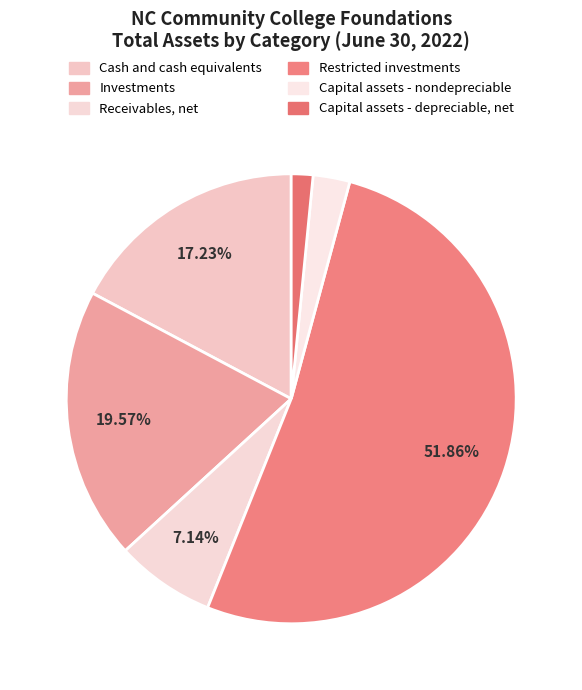

To the nearest percent, what percentage of the pie is Capital assets - depreciable, net?

2%